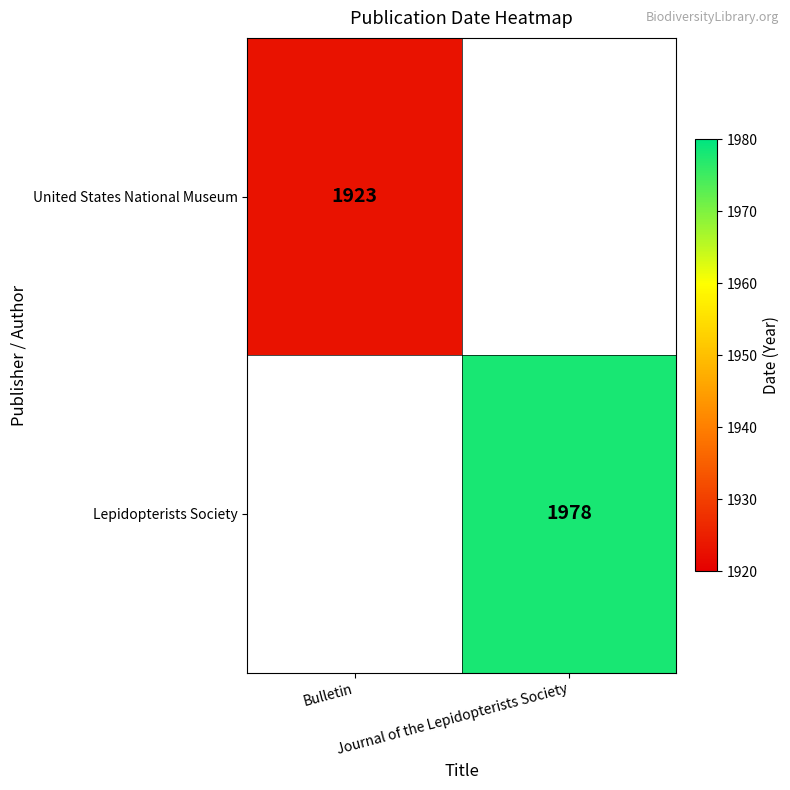

Which label corresponds to the smallest value in the chart?

Bulletin